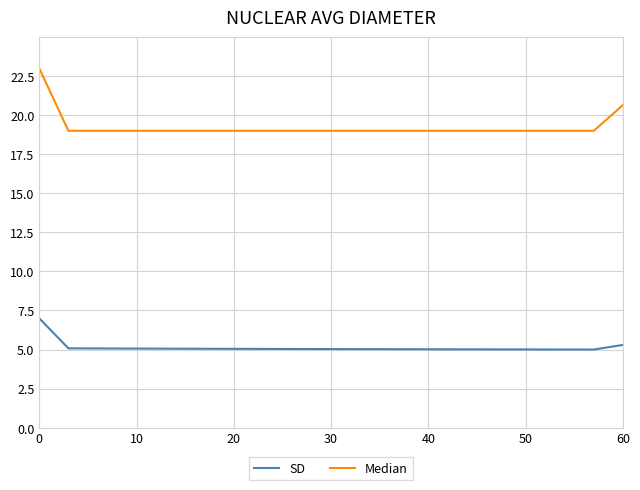

List the series in order of their overall mean, lowest first.

SD, Median